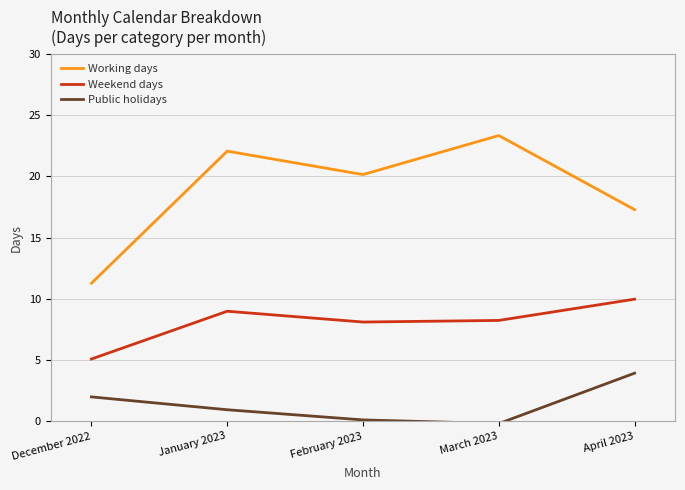

What is the total value across all series at December 2022?

18.3